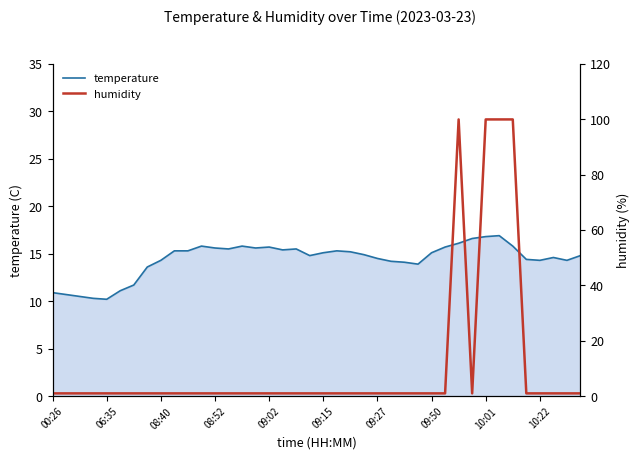

Does the chart display data point markers on the line(s)?

No